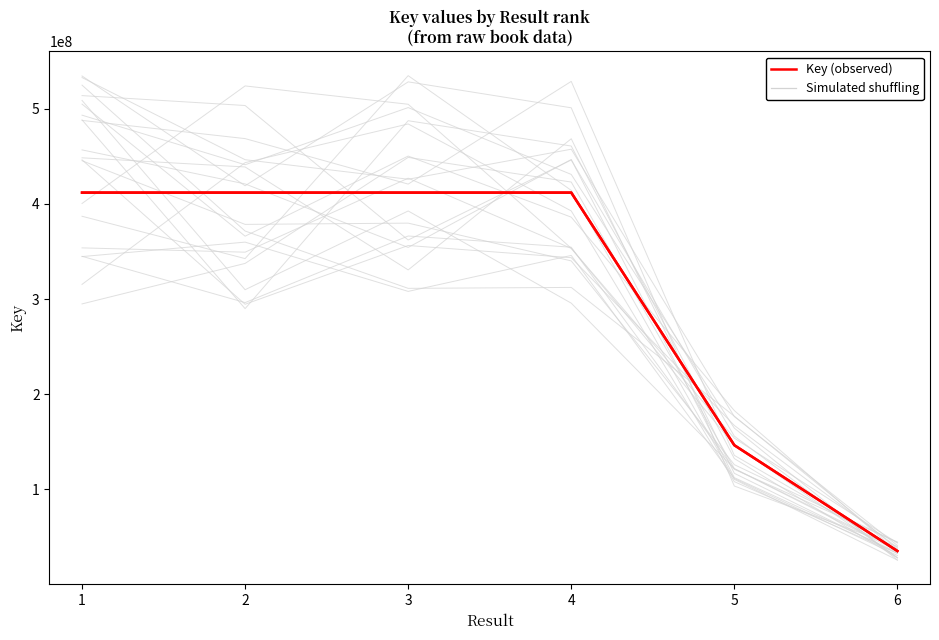

Which has a higher value, 2 or 5?

2